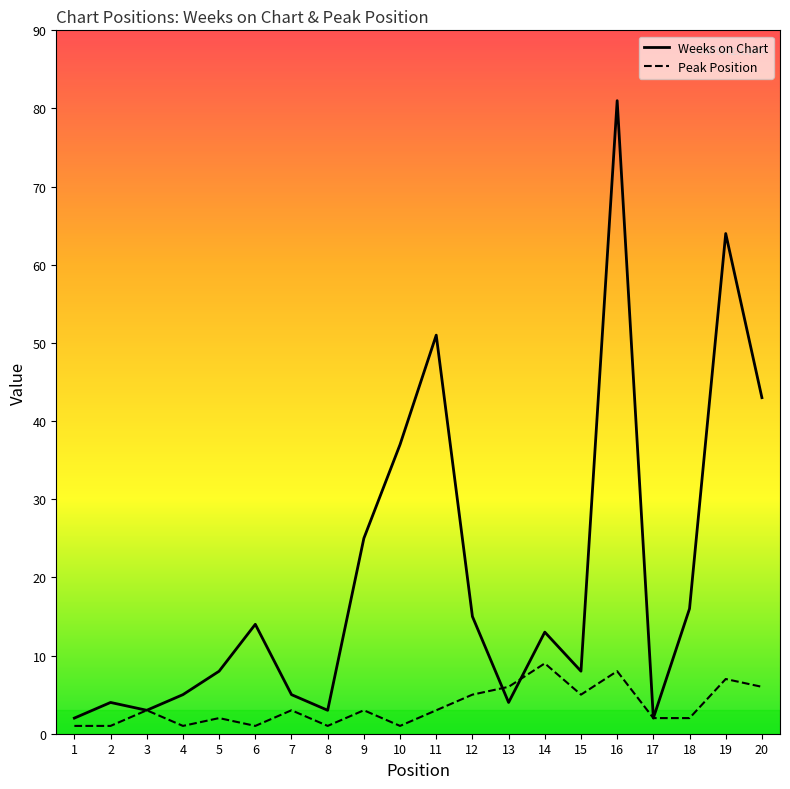

The Peak Position series shows 1 at 10. True or false?

False